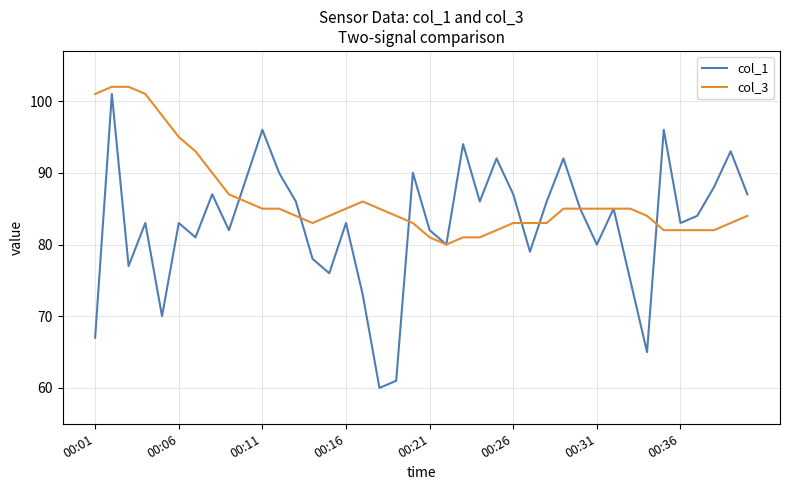

What is the minimum value shown in the chart?

60